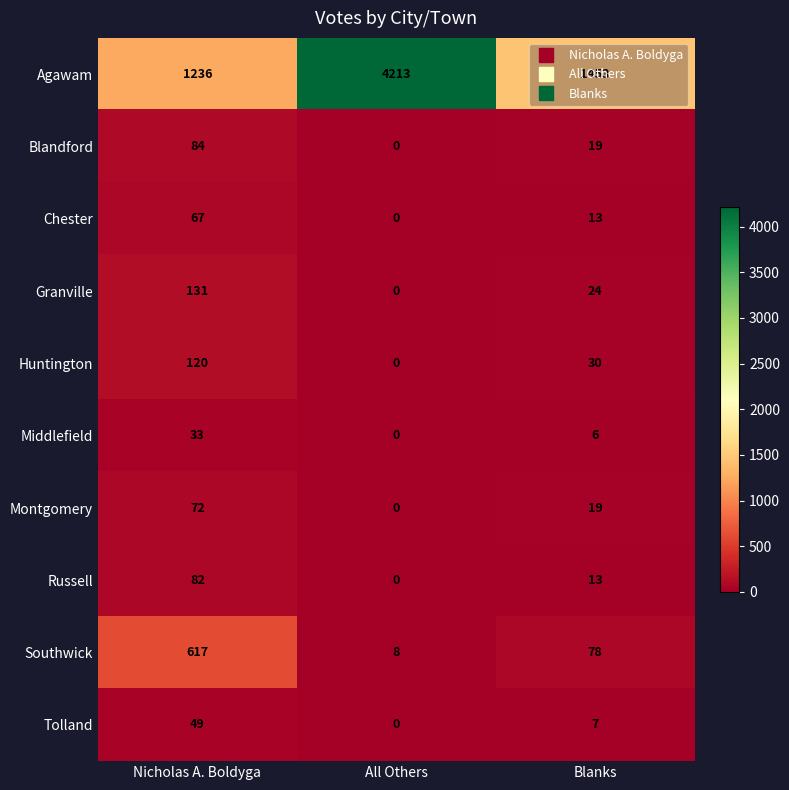

What is the sum of all Russell values?

95